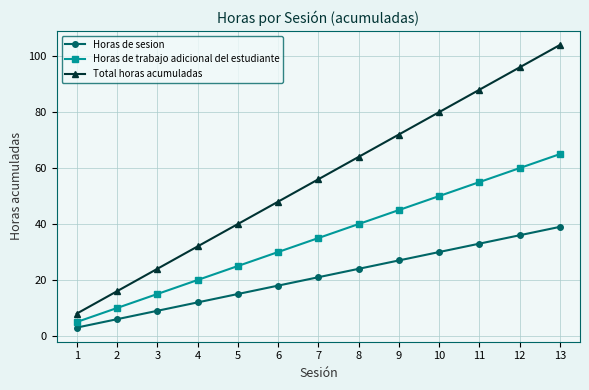

Reading left to right, what are all the values shown in this chart?

Horas de sesion: 1=3	2=6	3=9	4=12	5=15	6=18	7=21	8=24	9=27	10=30	11=33	12=36	13=39
Horas de trabajo adicional del estudiante: 1=5	2=10	3=15	4=20	5=25	6=30	7=35	8=40	9=45	10=50	11=55	12=60	13=65
Total horas acumuladas: 1=8	2=16	3=24	4=32	5=40	6=48	7=56	8=64	9=72	10=80	11=88	12=96	13=104